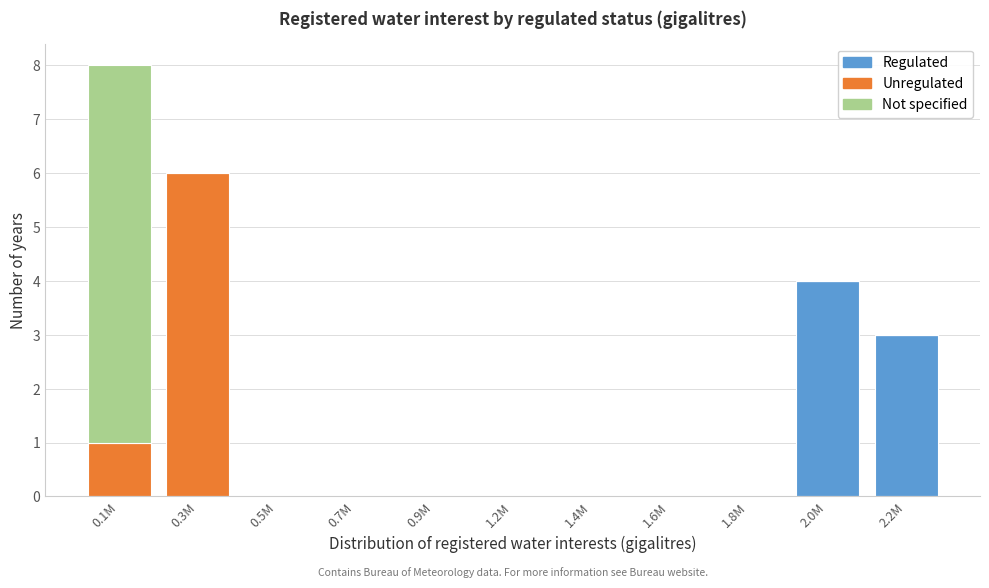

The Regulated series shows 3 at 2.2M. True or false?

True